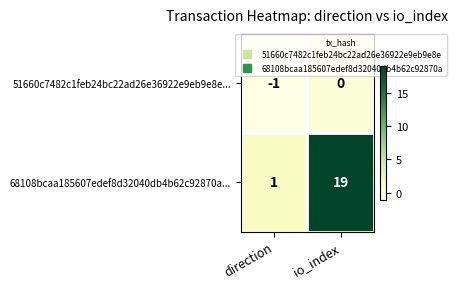

Reading left to right, transcribe all the data shown in this chart.

51660c7482c1feb24bc22ad26e36922e9eb9e8e...: -1	0
68108bcaa185607edef8d32040db4b62c92870a...: 1	19